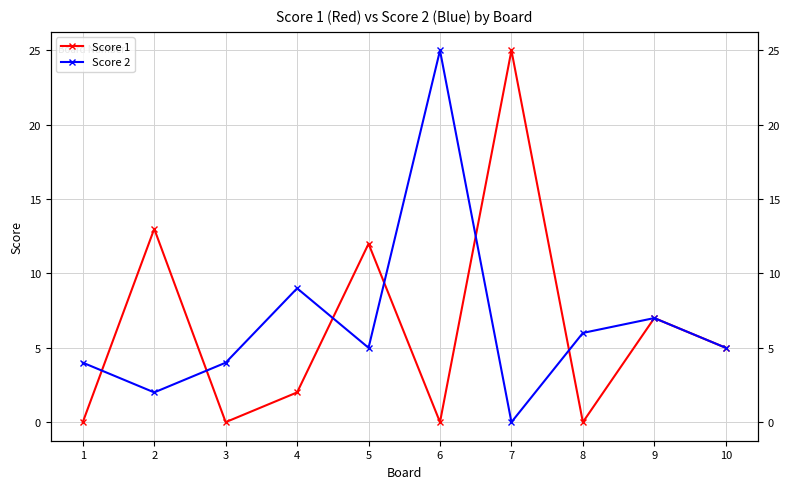

List the labels in order of Score 1 value, smallest first.

1, 3, 6, 8, 4, 10, 9, 5, 2, 7